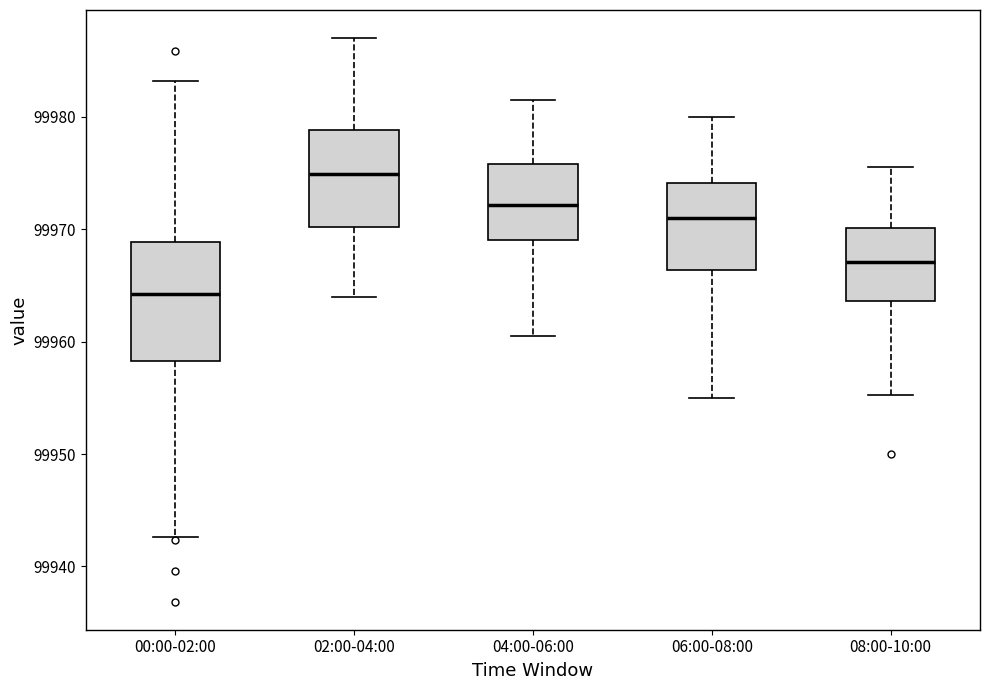

Where does the median line of the box for 00:00-02:00 sit on the y-axis? The values are not printed on the chart, so give them approximately, as read against the axis.

99964